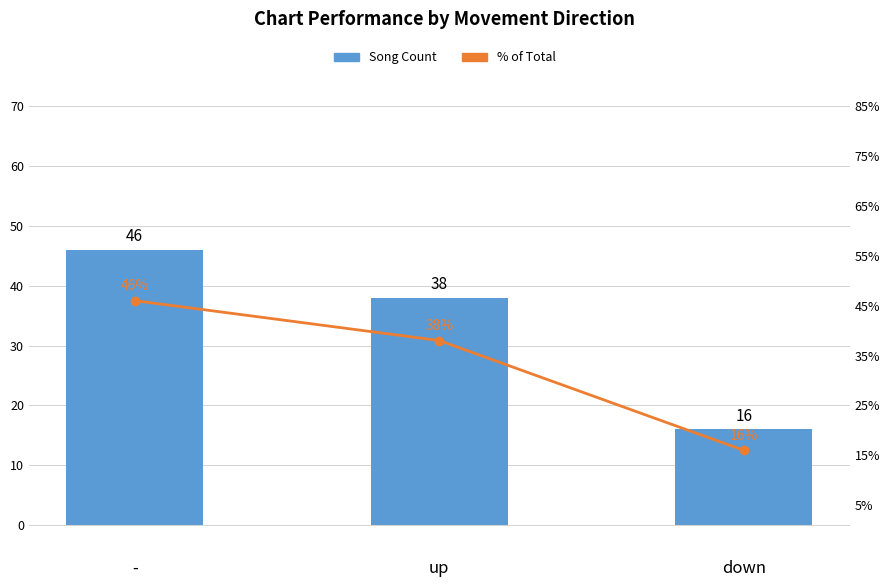

Reading left to right, extract all data points from this chart.

Song Count: 46	38	16
% of Total: 46	38	16